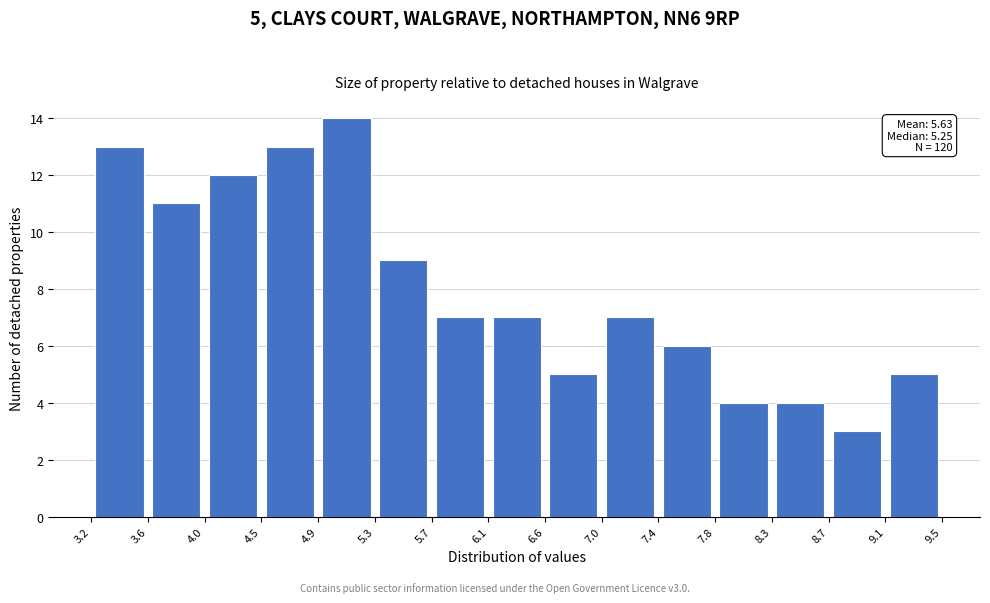

Which range on the x-axis has the tallest bar?

4.9 to 5.3